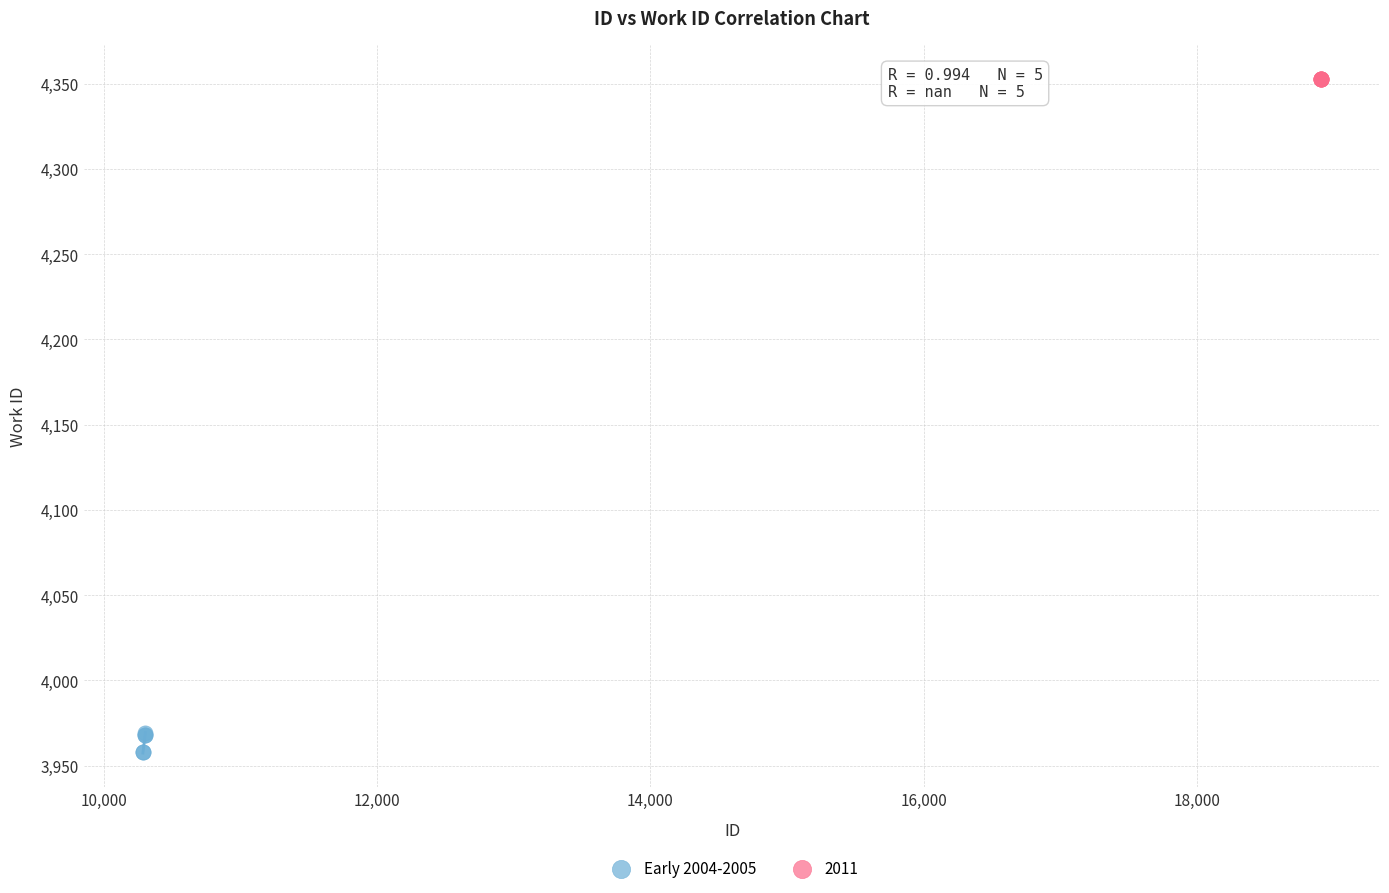

What are all the series names shown in the legend?

Early 2004-2005, 2011